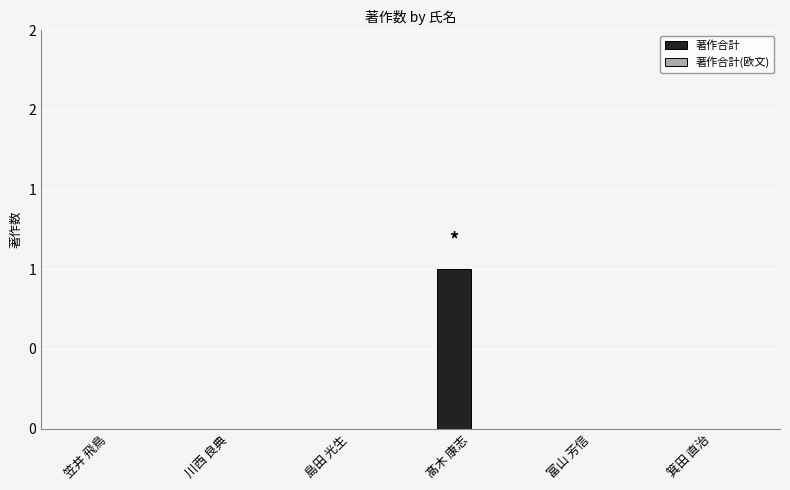

Are the bars horizontal?

No